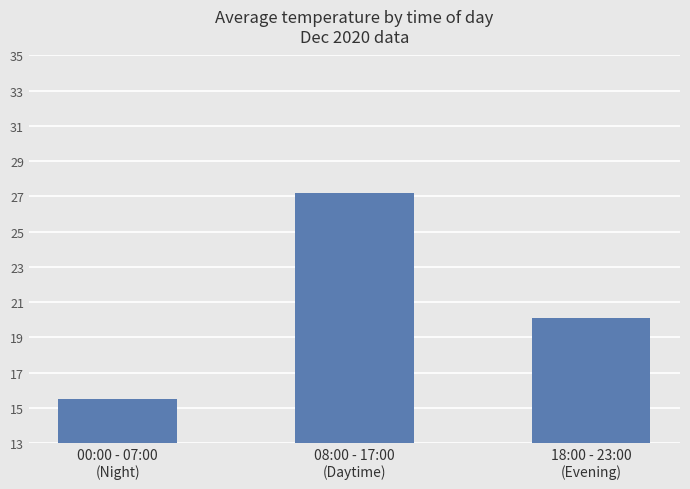

Which category has the lowest value across all series?

00:00 - 07:00
(Night)